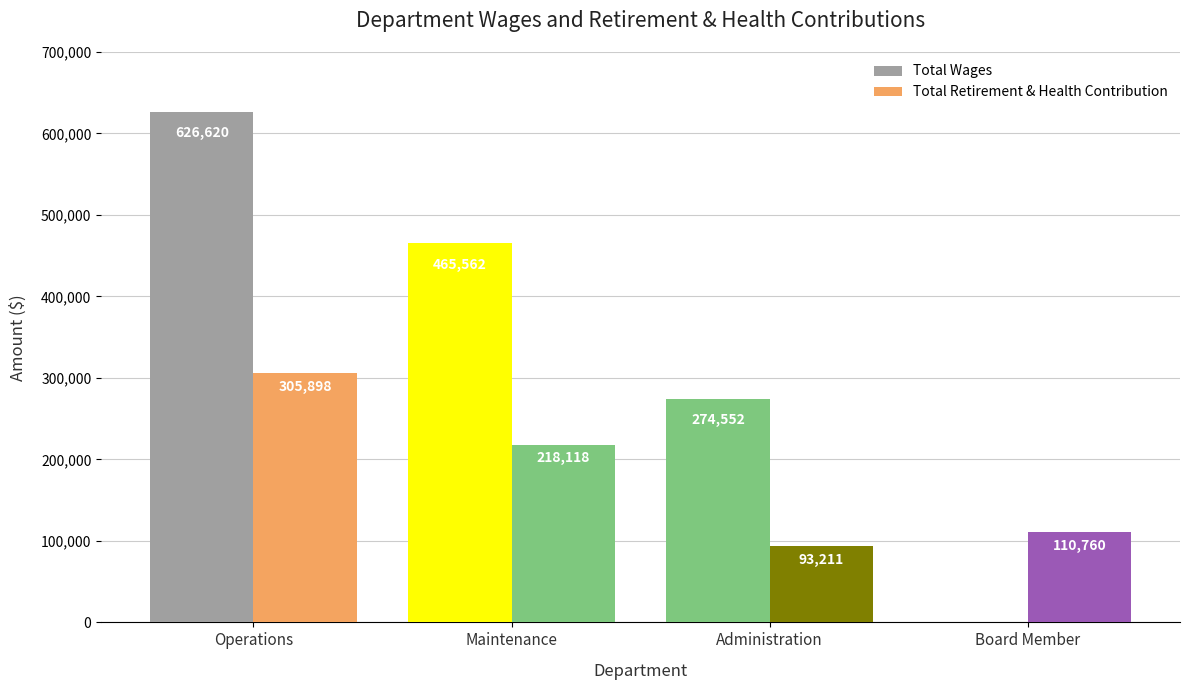

List the series in order of their overall mean, lowest first.

Total Retirement & Health Contribution, Total Wages